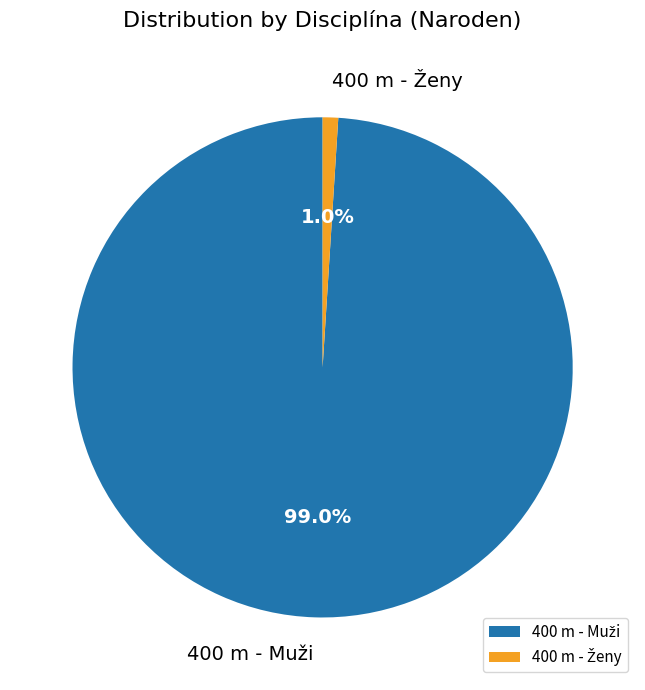

Does any single category account for the majority?

Yes